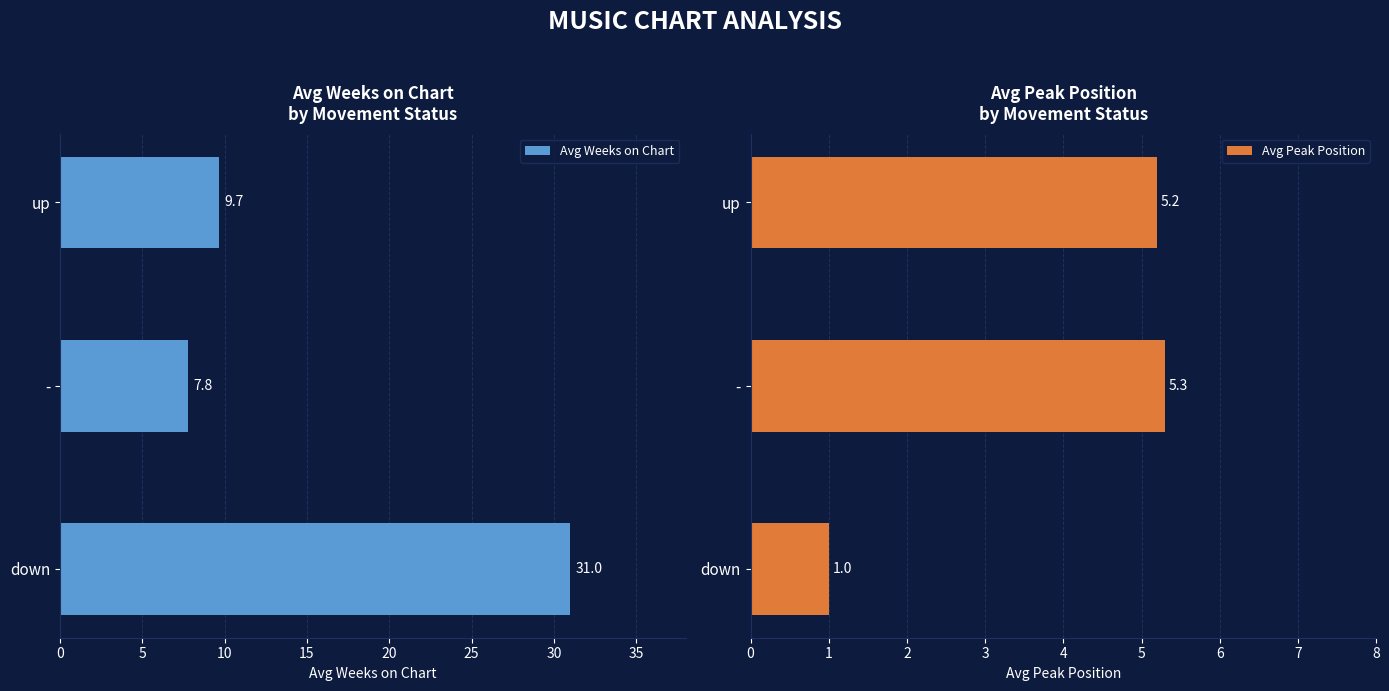

Rank the series at 5 from highest to lowest value.

Avg Weeks on Chart, Avg Peak Position